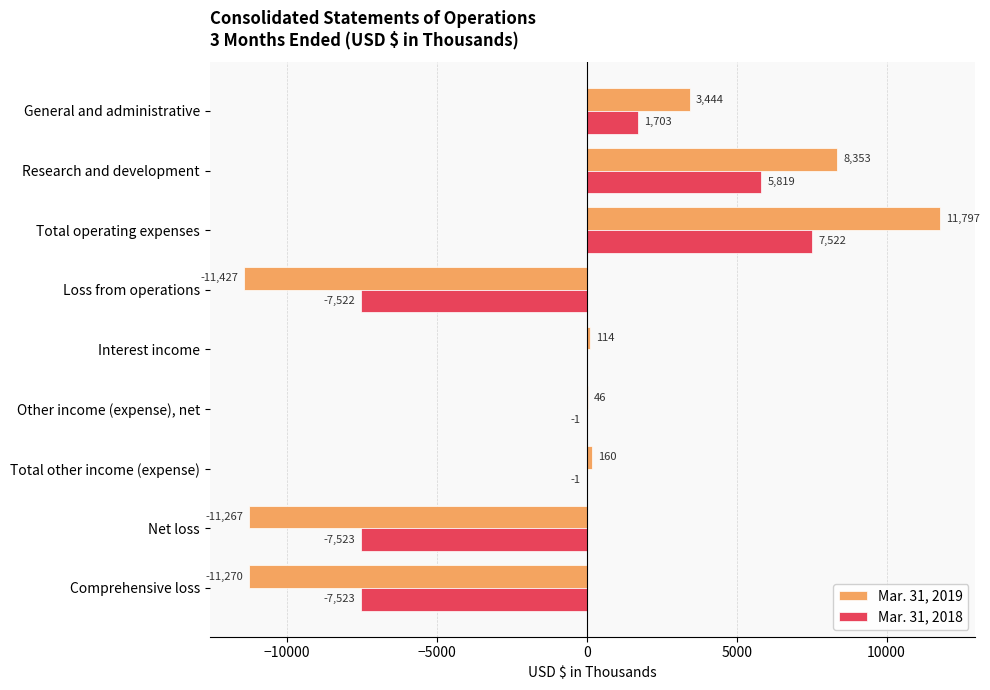

Between Total operating expenses and Comprehensive loss, which series saw the biggest shift?

Mar. 31, 2019